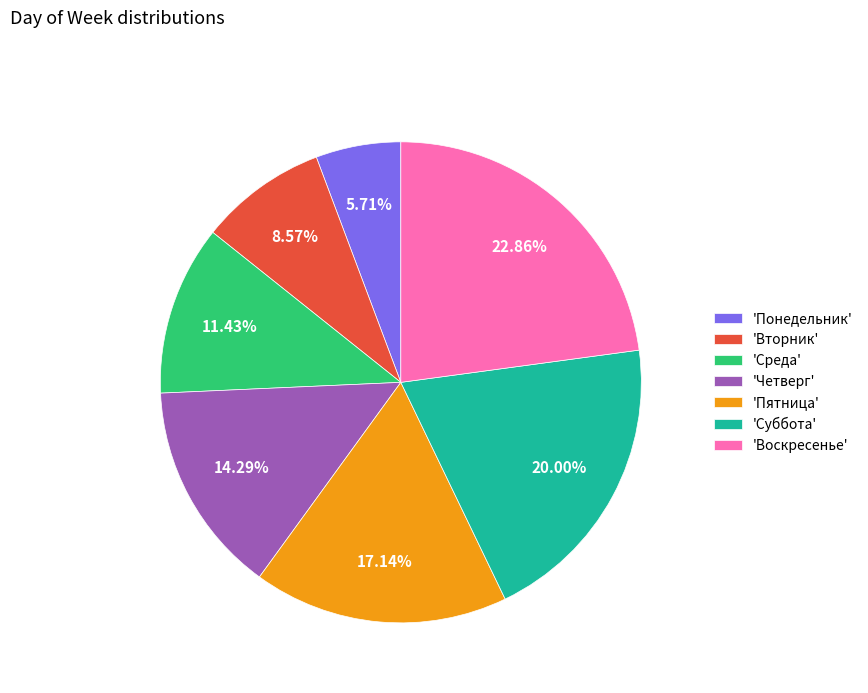

Is the sum of 'Четверг' and 'Воскресенье' greater than half?

No